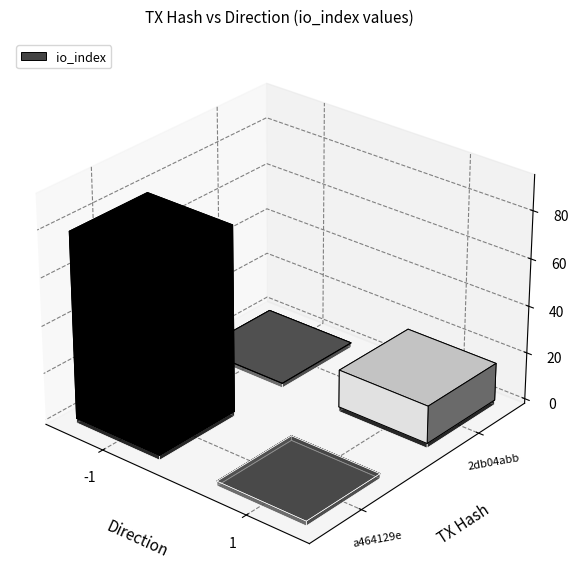

Which series changed the most between direction and io_index?

a464129e